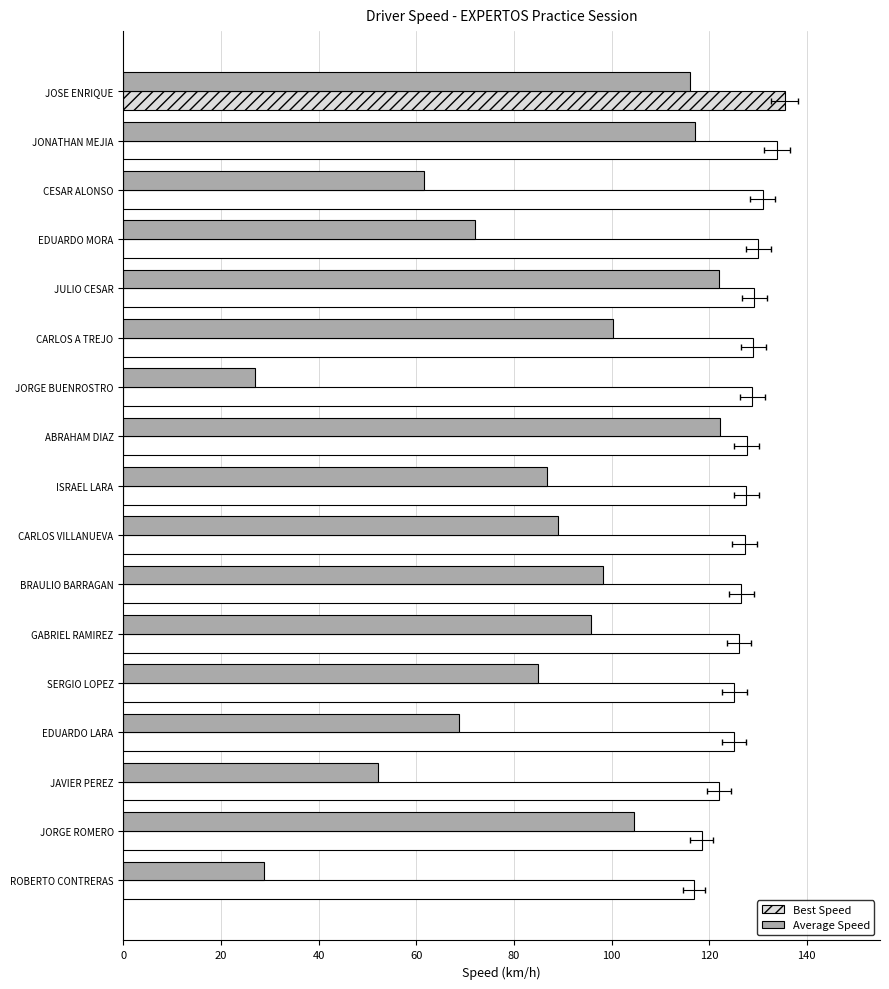

What is the total value across all series at JORGE BUENROSTRO?

155.9